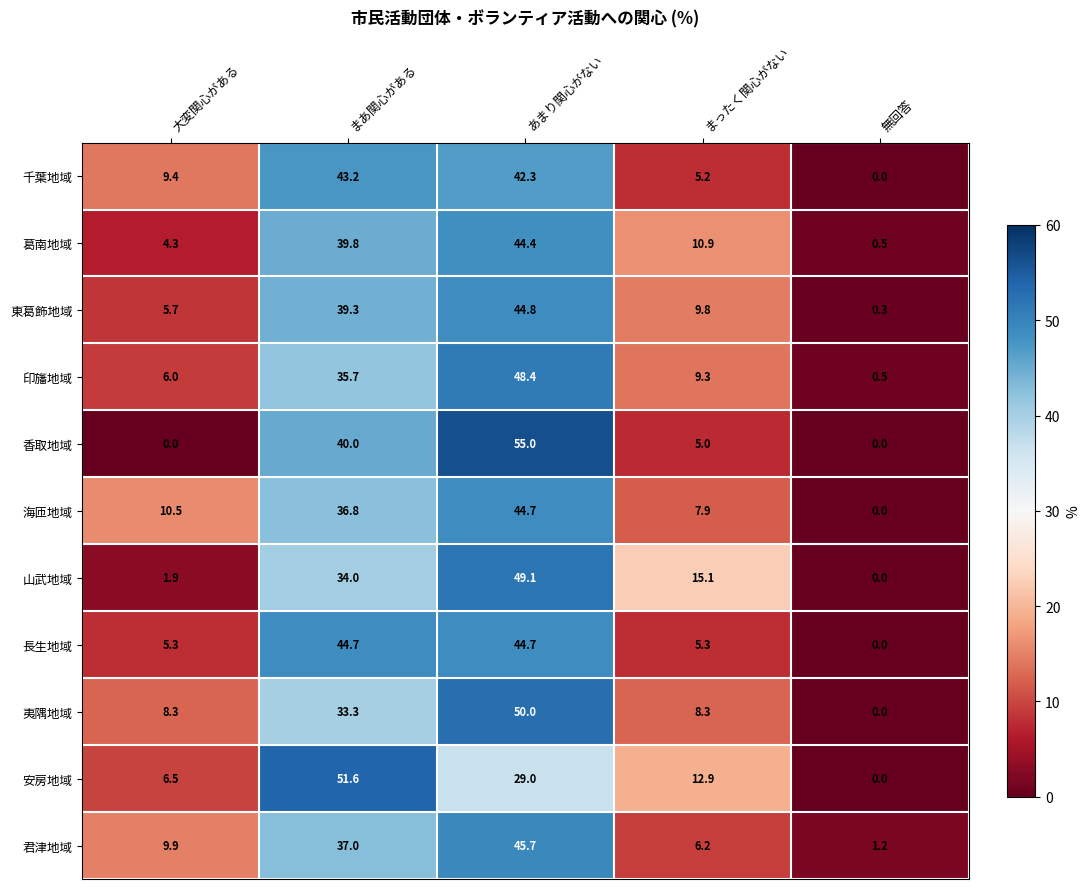

Is the value of 葛南地域 at まったく関心がない greater than the value of 長生地域 at 無回答?

Yes